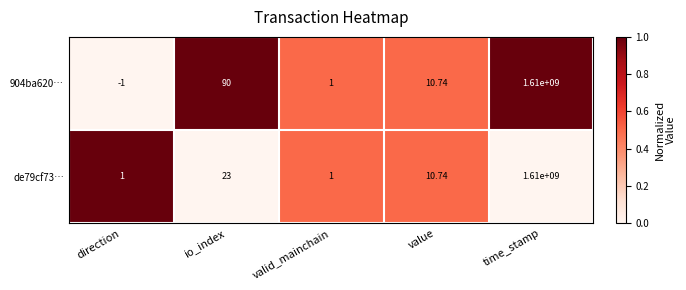

Which label corresponds to the largest value in the chart?

time_stamp